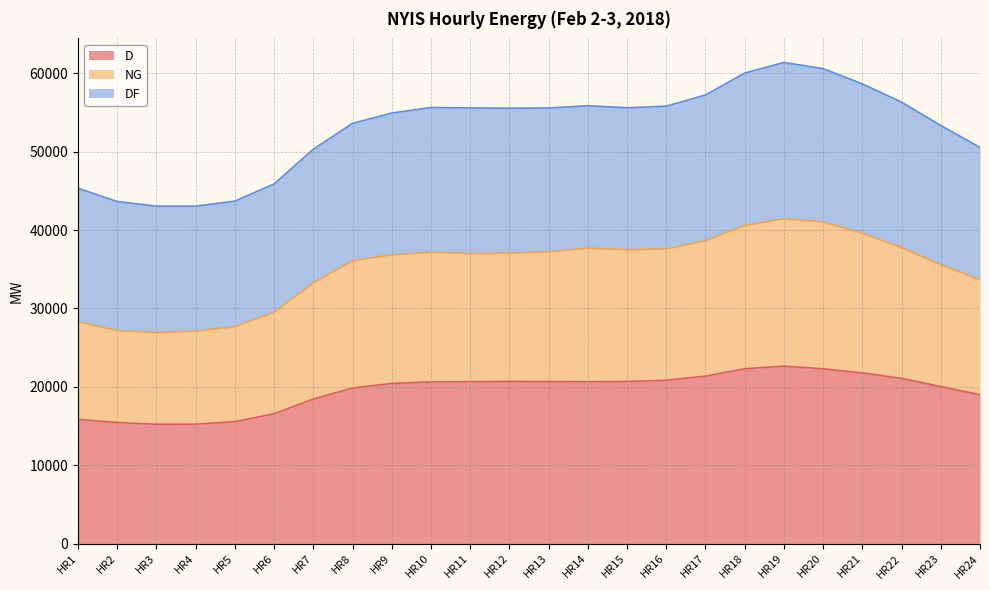

True or false: NG and D intersect in this chart.

False